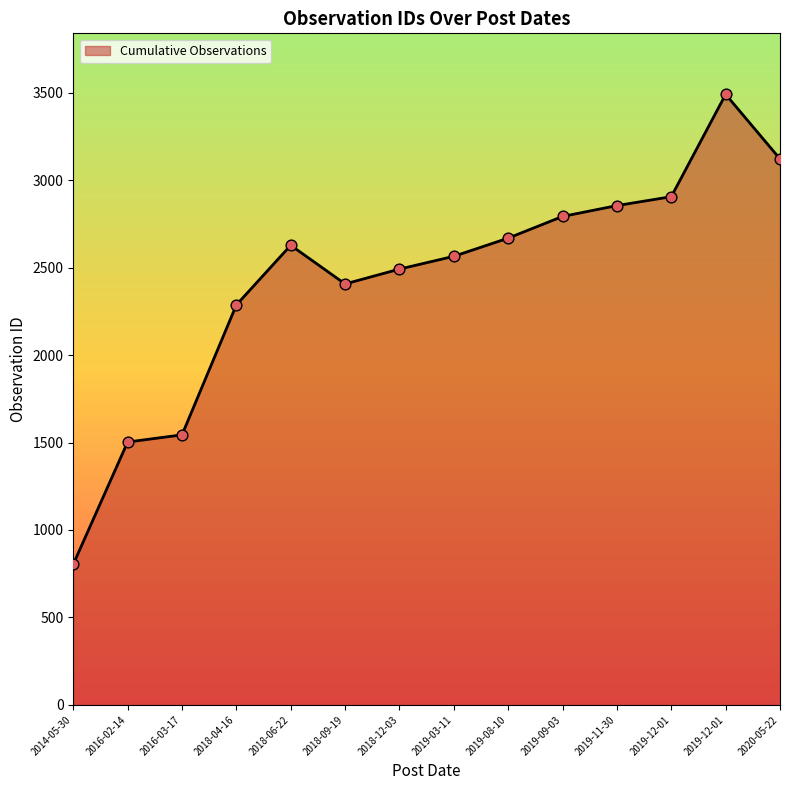

How many lines are shown in the chart?

1